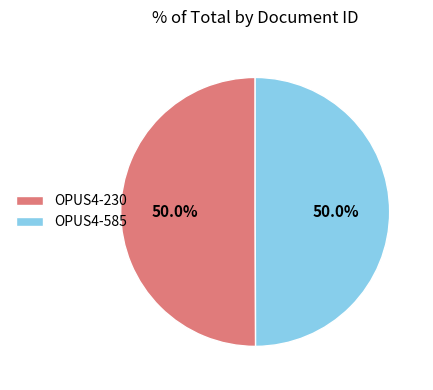

Approximately how many times larger is the value at OPUS4-230 compared to OPUS4-585?

1.0